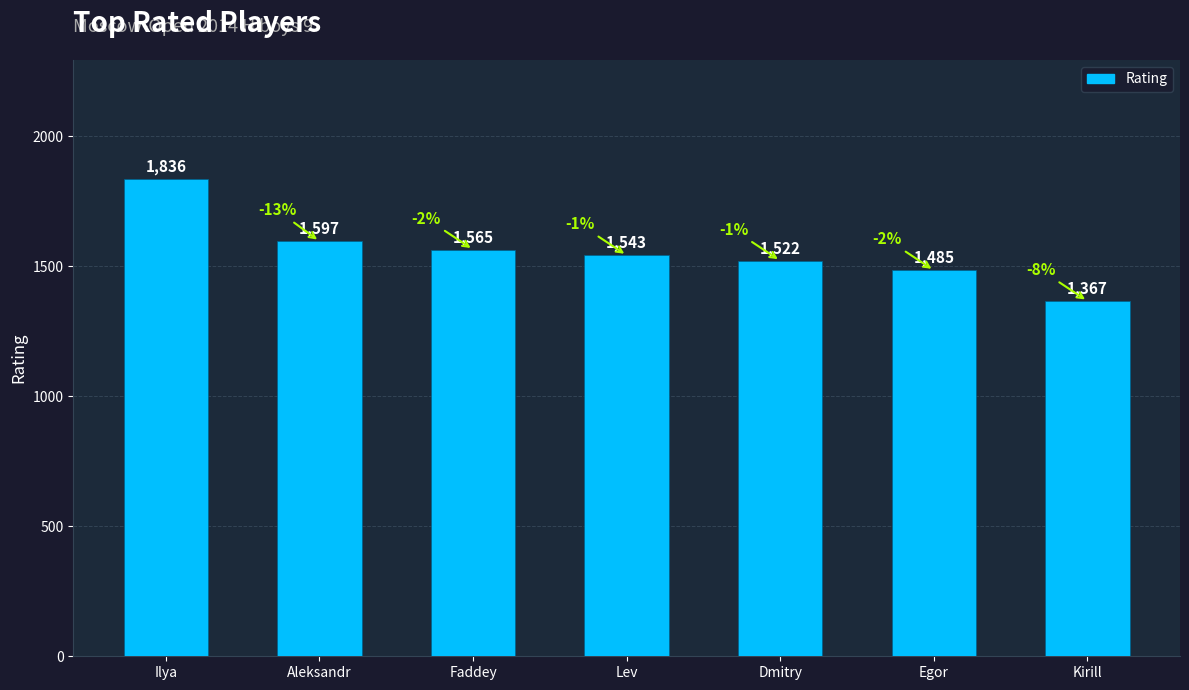

What is the value of the 3rd bar from the left?

1565